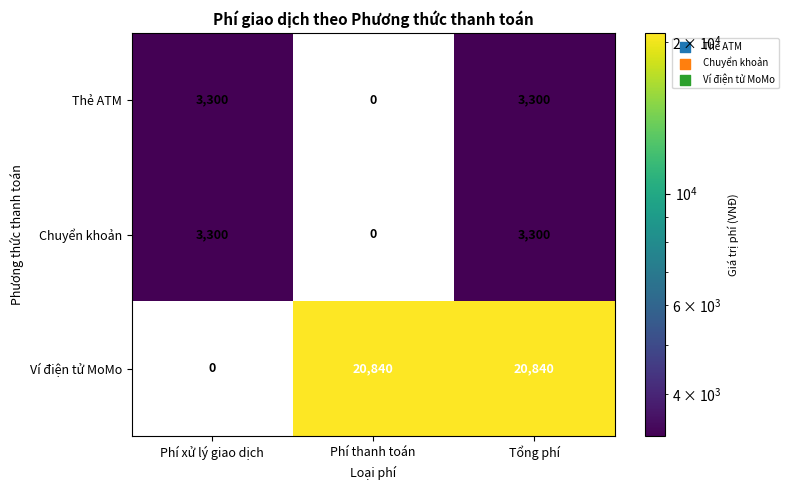

Reading right to left, list all the values displayed in this chart.

Thẻ ATM: 3300	0	3300
Chuyển khoản: 3300	0	3300
Ví điện tử MoMo: 20840	20840	0